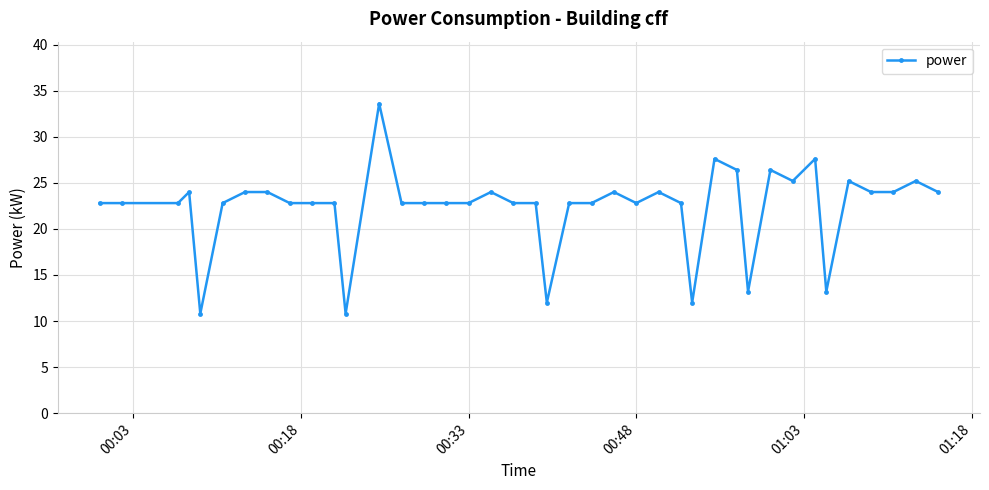

What is the sum of all values?

892.8